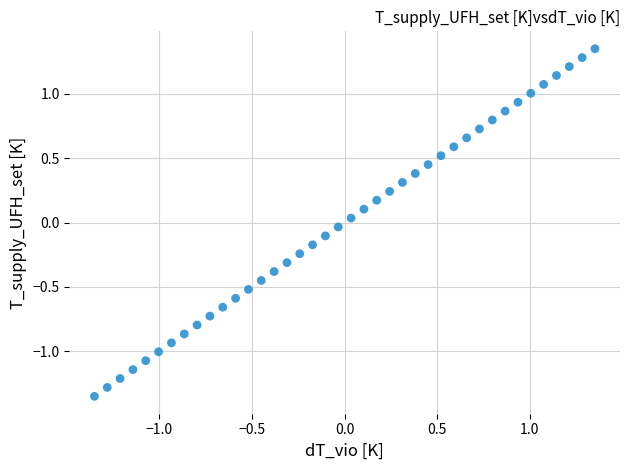

What is the range of X values (max minus min)?

2.7